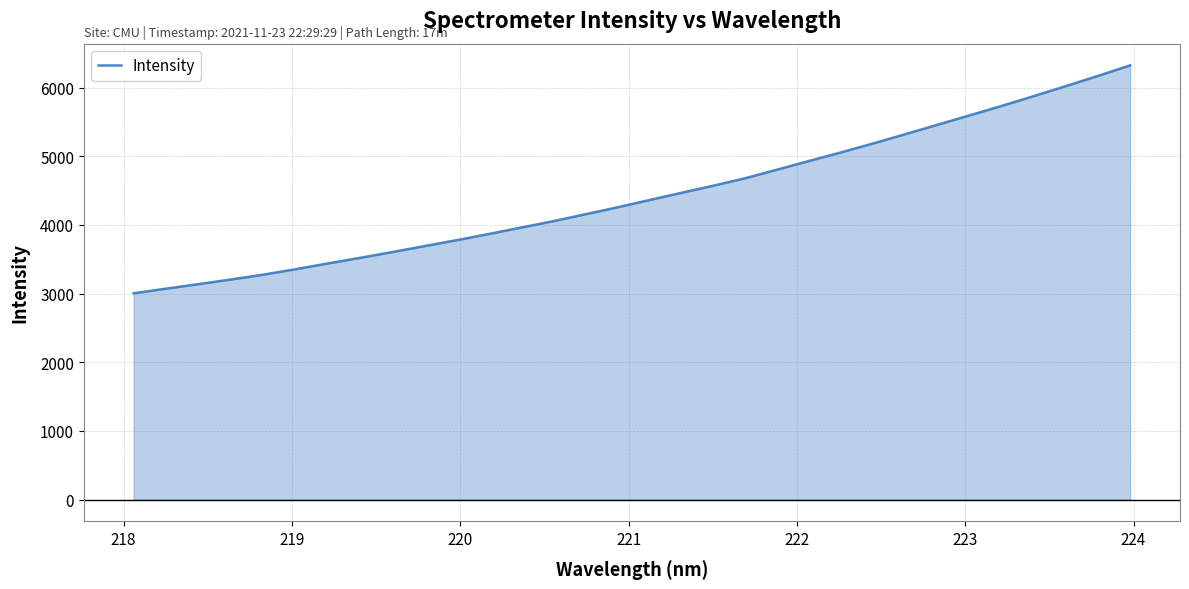

What is the maximum value shown in the chart?

6323.9